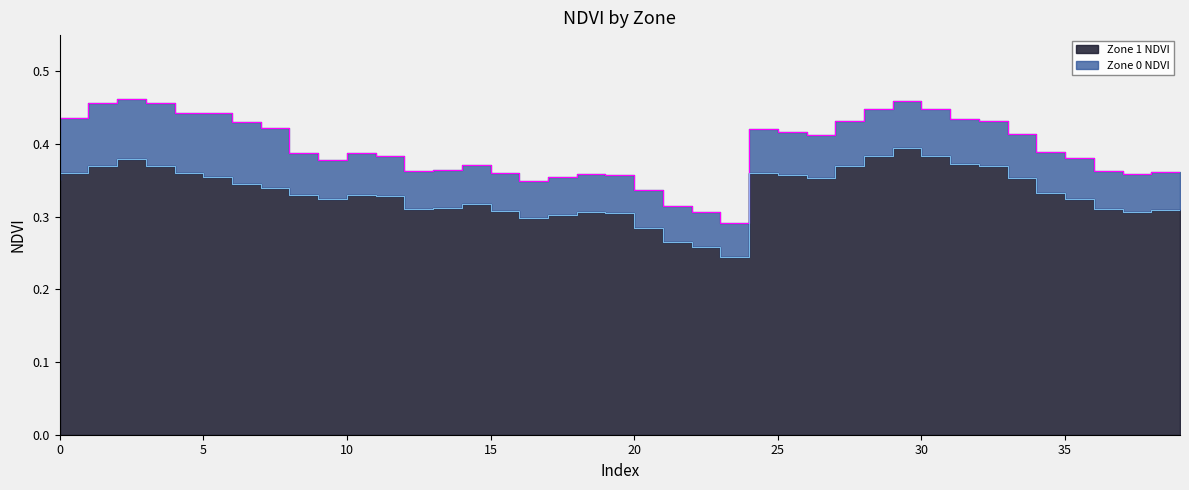

True or false: Zone 1 NDVI and Zone 0 NDVI intersect in this chart.

False